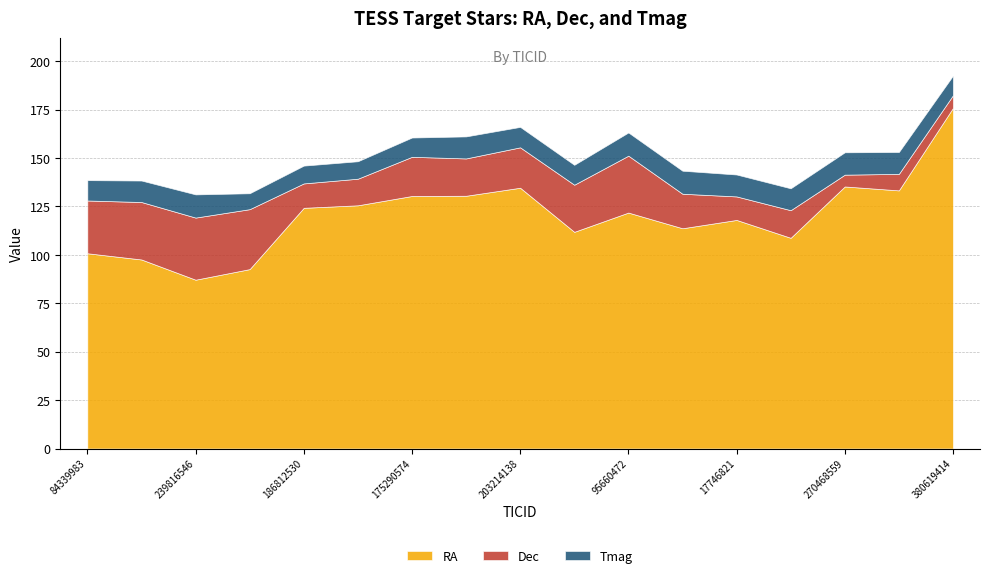

At which category does the chart reach its minimum across all series?

270468559